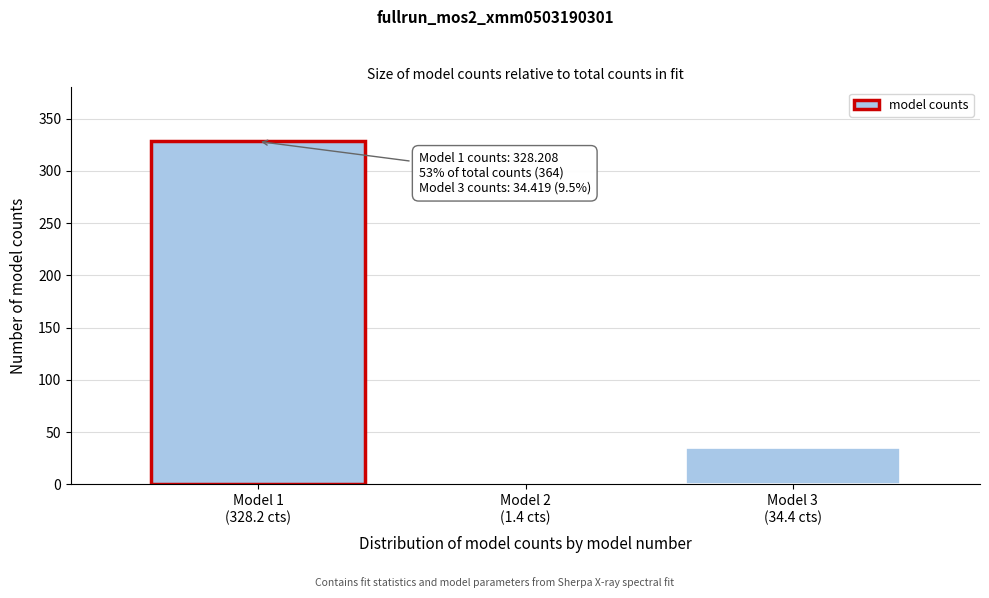

What is the average value?

121.3